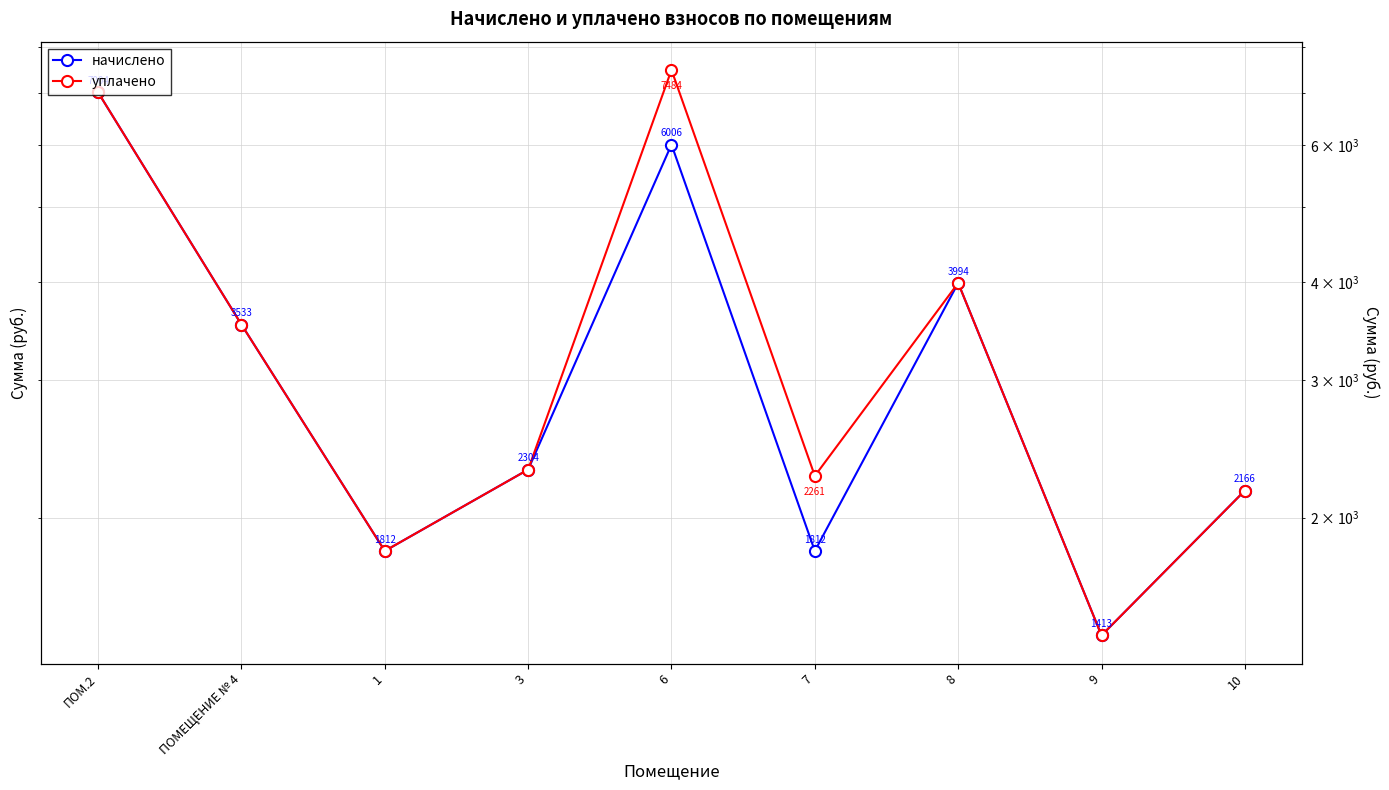

Rank the categories by начислено value from lowest to highest.

9, 1, 7, 10, 3, ПОМЕЩЕНИЕ № 4, 8, 6, ПОМ.2